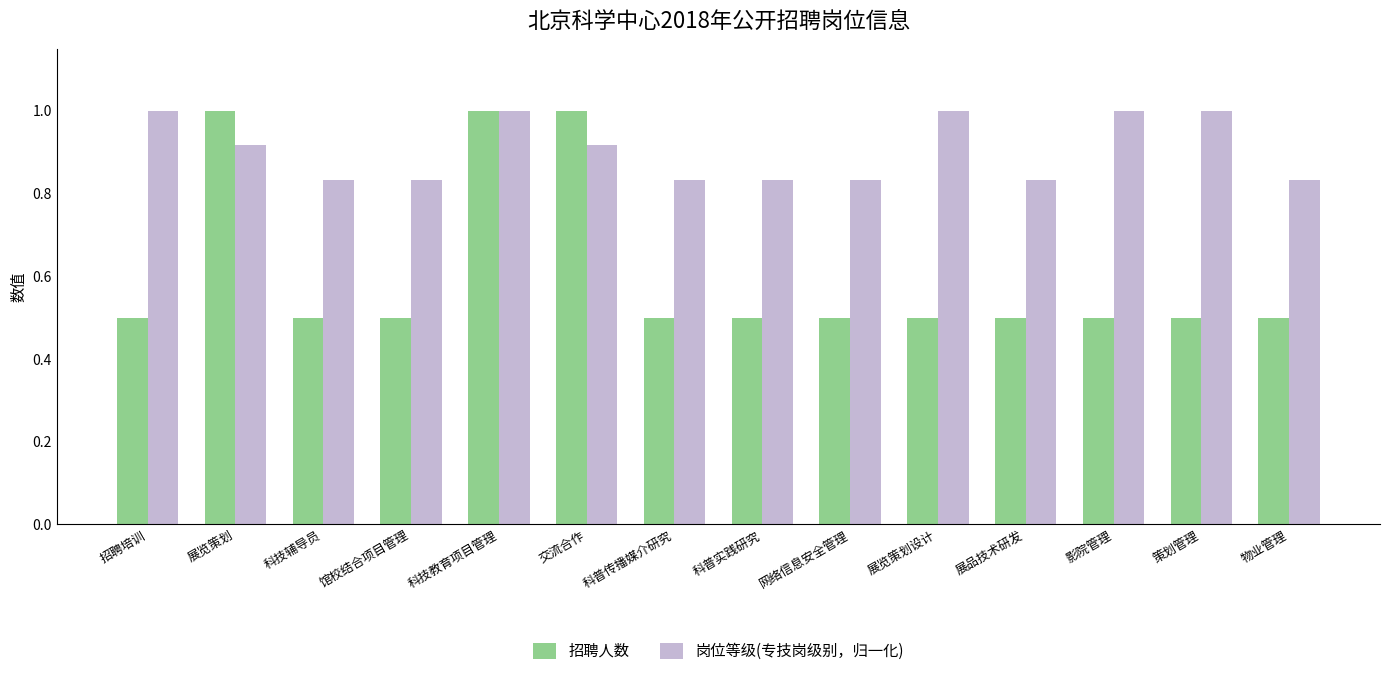

Rank the series by their average value, from highest to lowest.

岗位等级(专技岗级别，归一化), 招聘人数